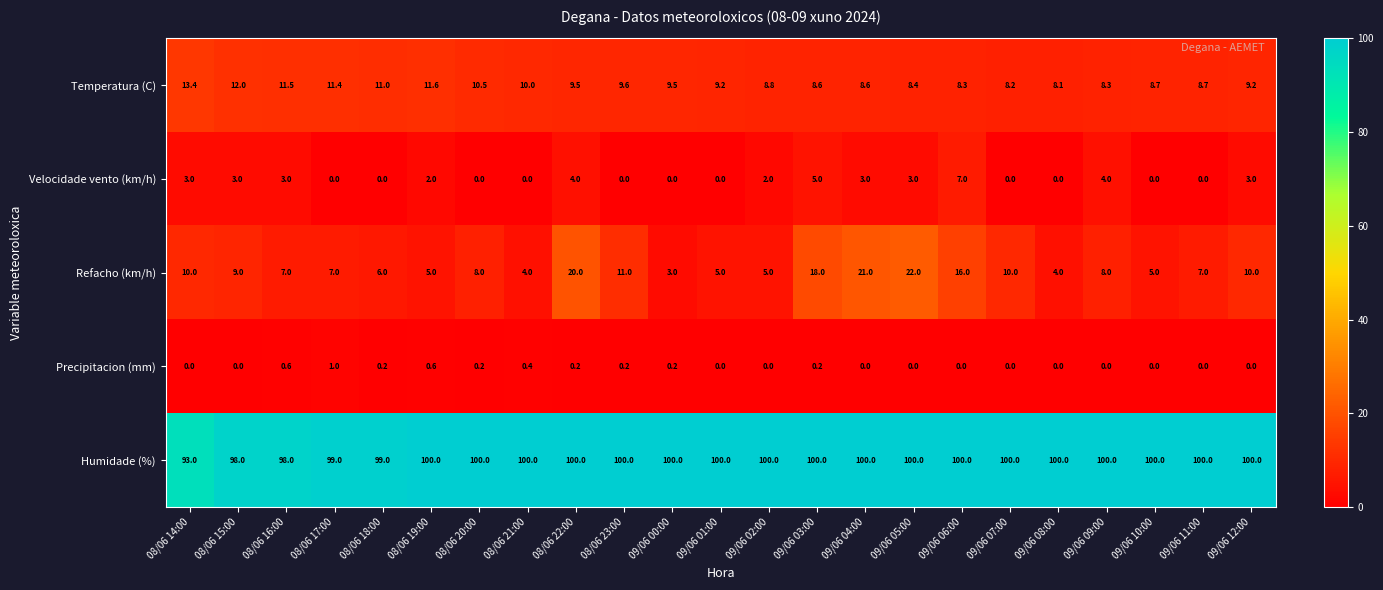

Rank the series at 08/06 14:00 from highest to lowest value.

Humidade (%), Temperatura (C), Refacho (km/h), Velocidade vento (km/h), Precipitacion (mm)